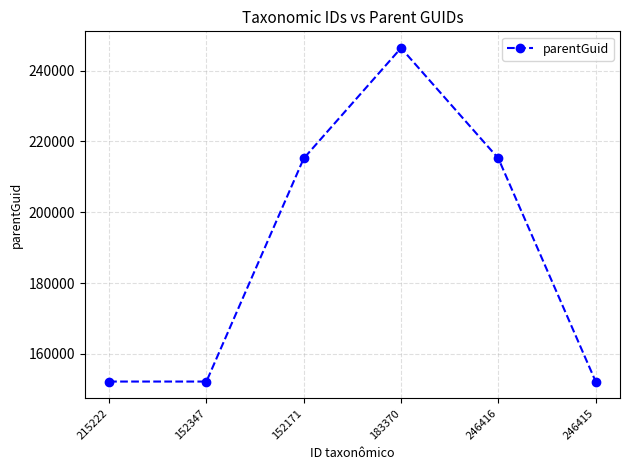

What is the label of the 4th point from the left?

183370